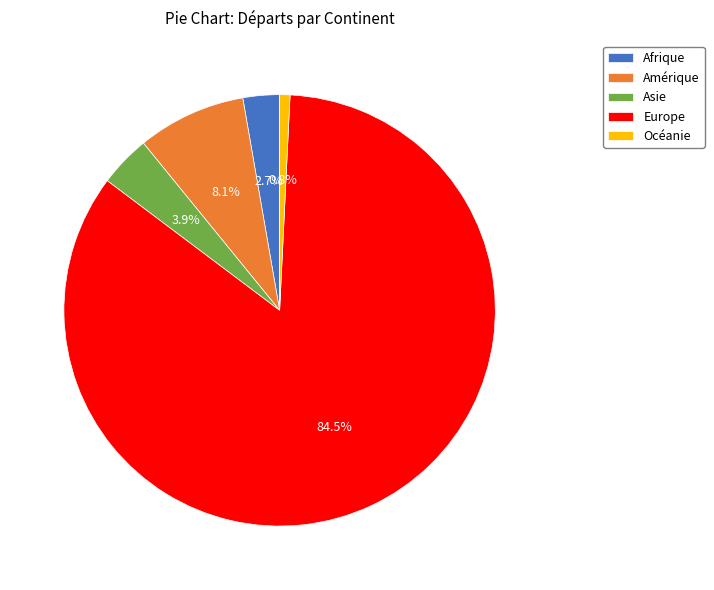

Count the number of slices in the pie.

5